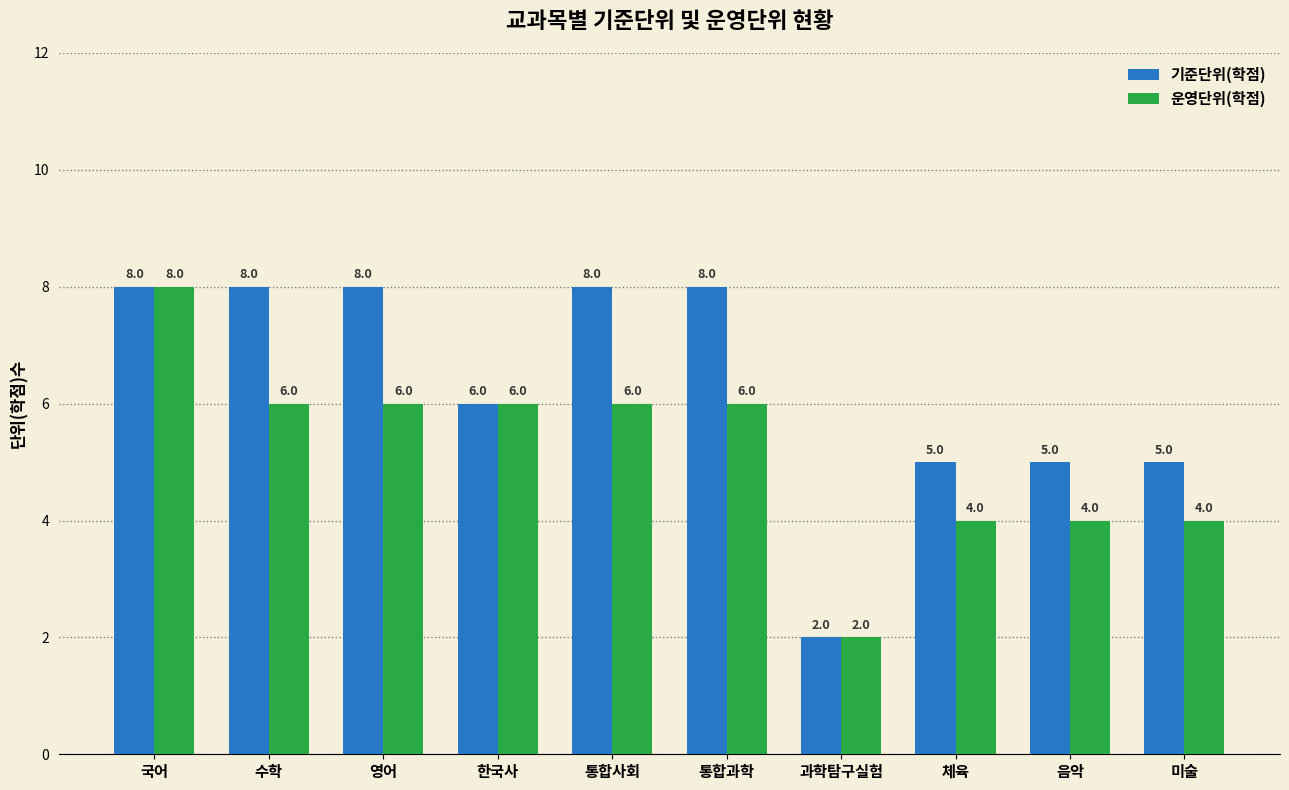

What is the difference between the 기준단위(학점) values at 체육 and 과학탐구실험?

3